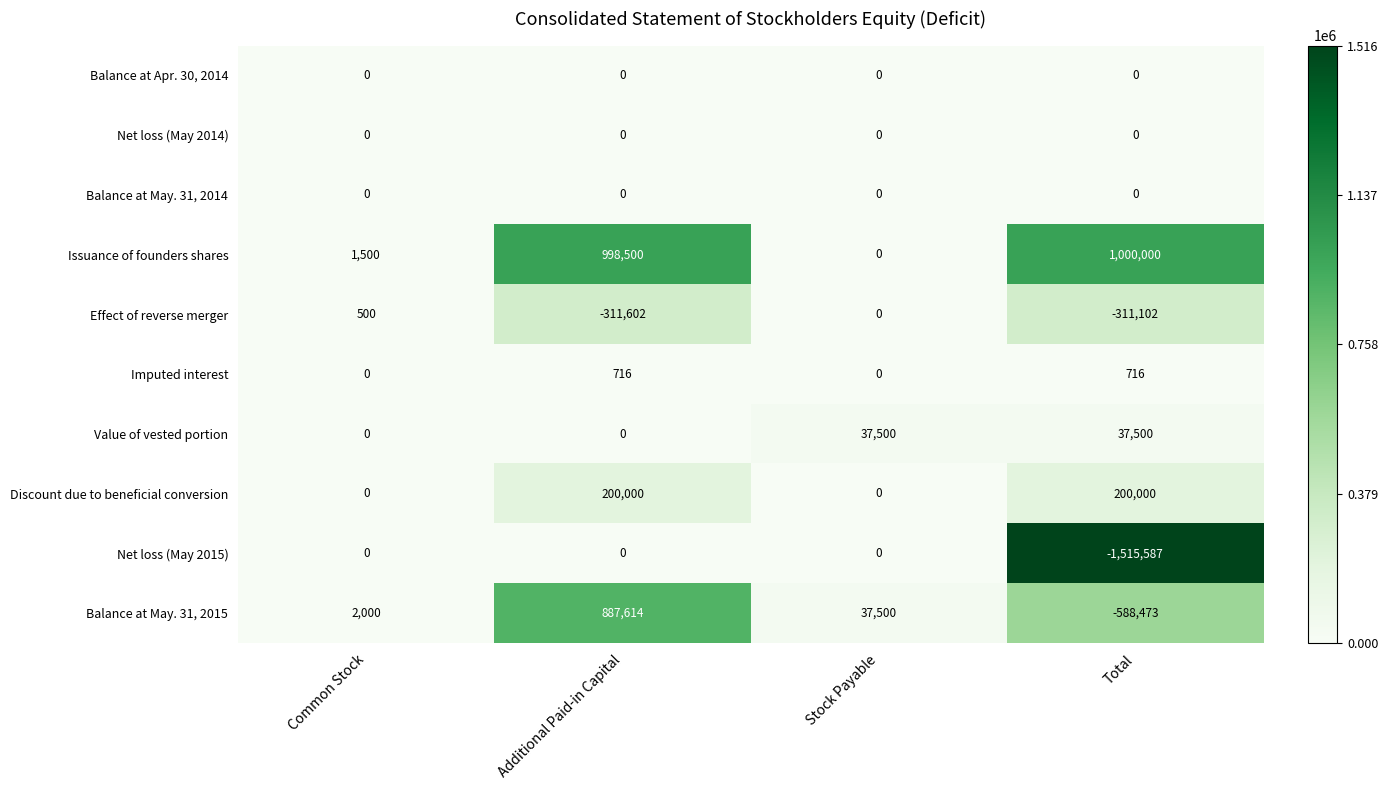

What is the total value across all series at Additional Paid-in Capital?

1775228